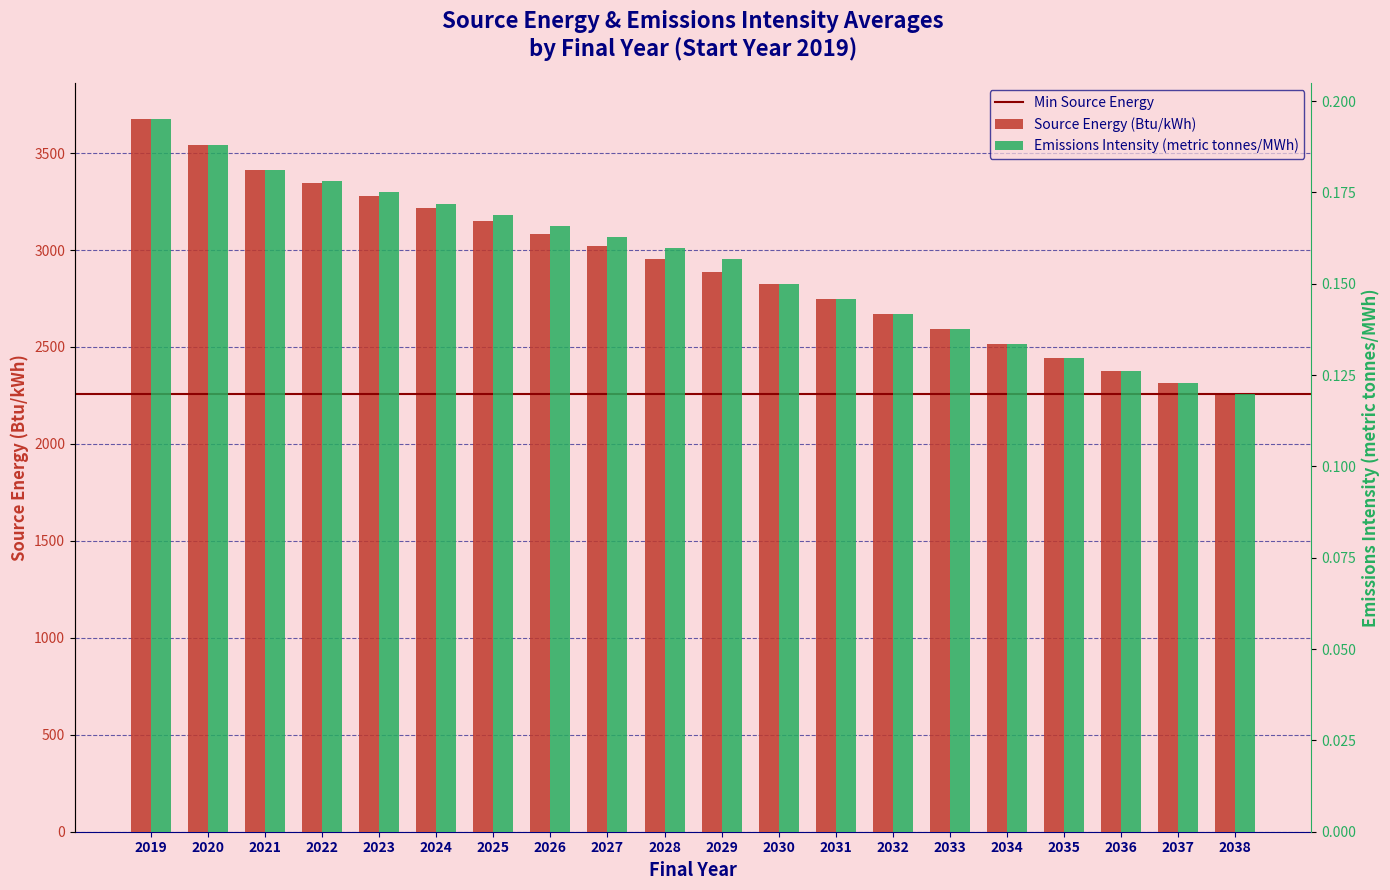

Which has a higher value, 2025 or 2033?

2025